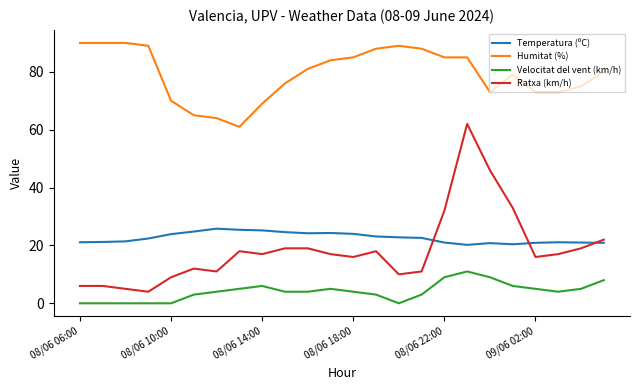

What is the difference between the maximum and minimum values in the Ratxa (km/h) series?

58.0